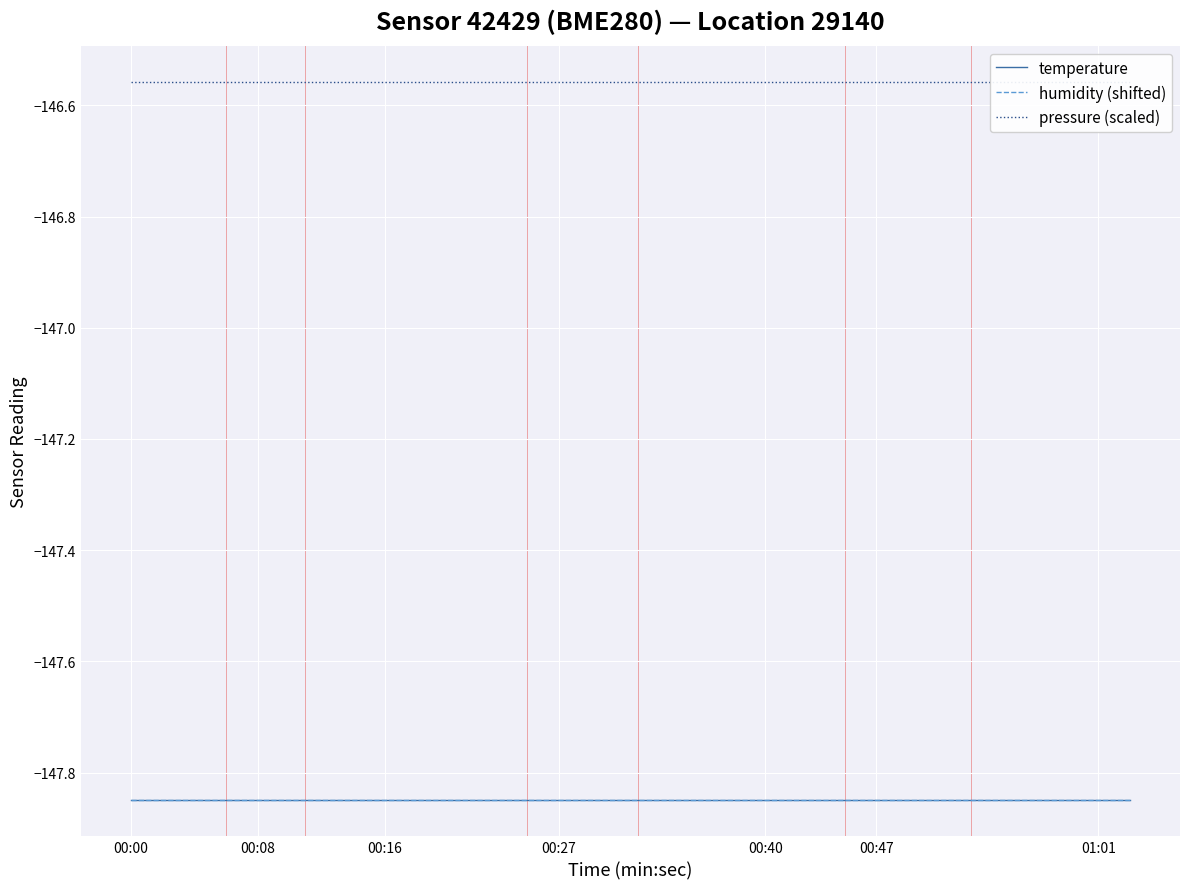

What position from the right is 00:40?

16